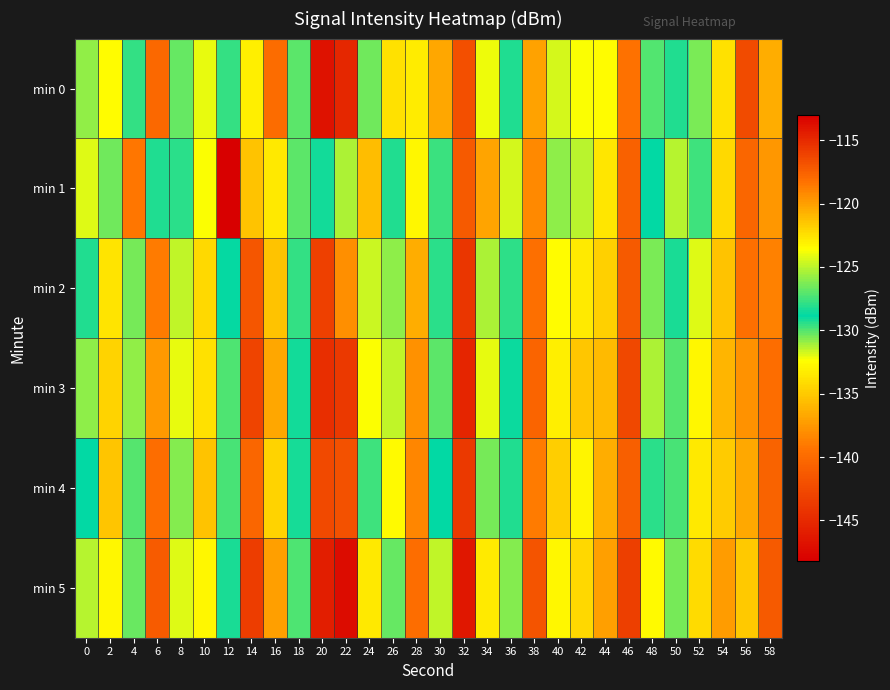

What is the spread (max minus min) of values at 42?

3.6